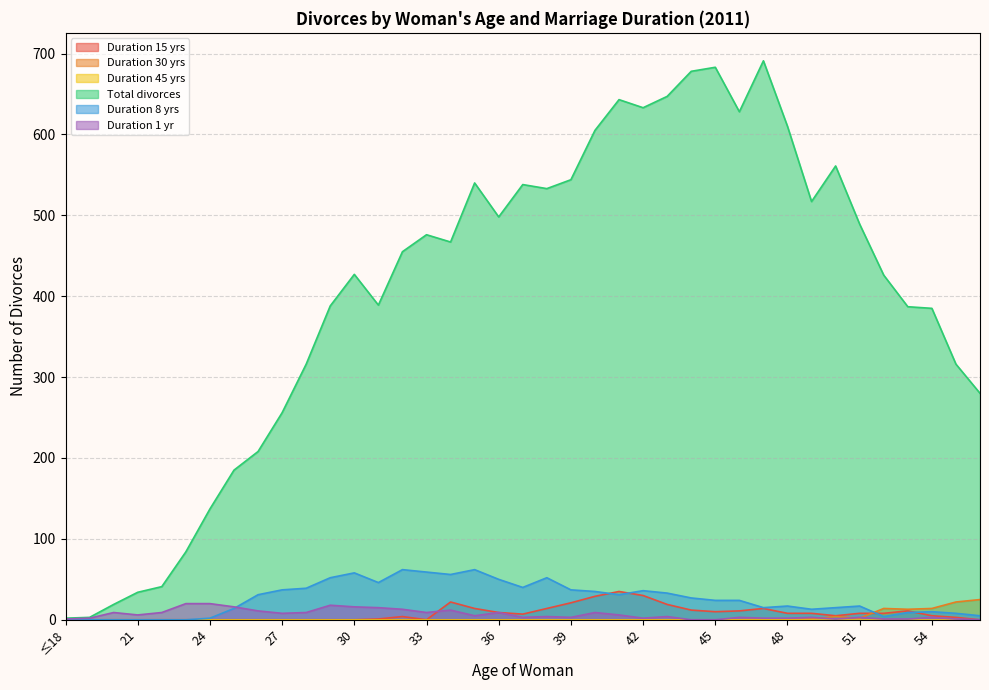

The Duration 1 yr series shows 9 at 36. True or false?

True